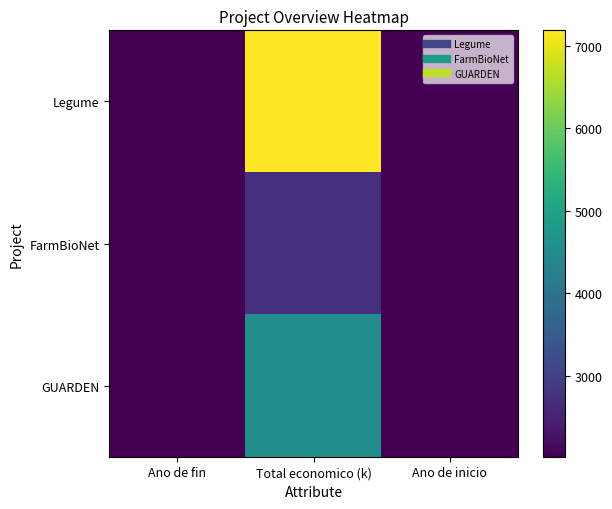

Rank the series by their maximum value, from lowest to highest.

FarmBioNet, GUARDEN, Legume